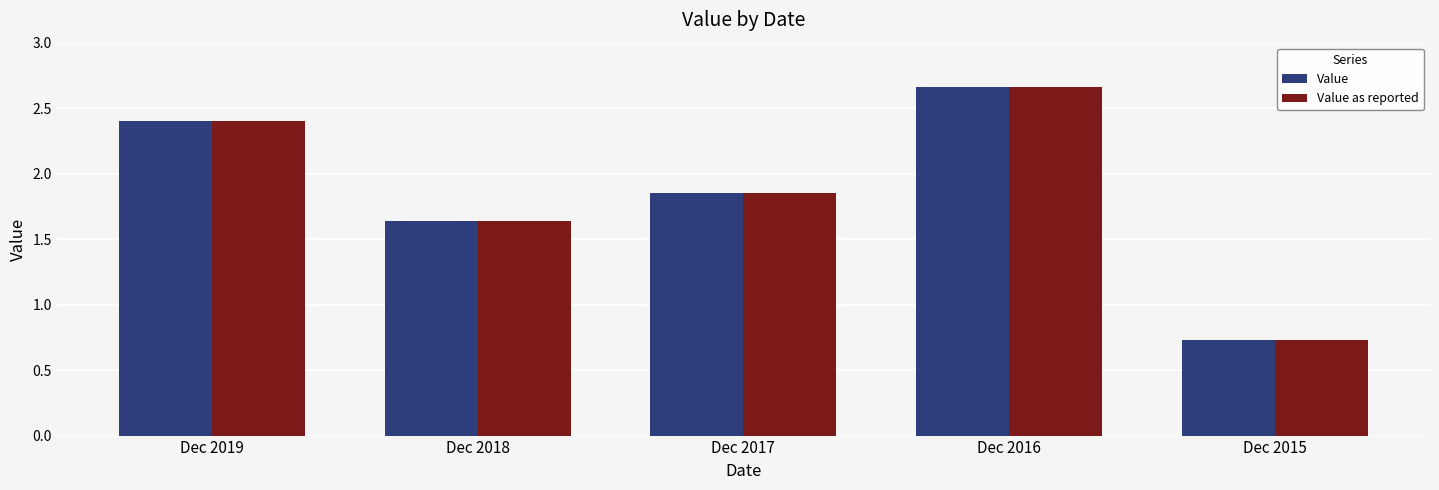

Which category has the highest value across all series?

Dec 2016